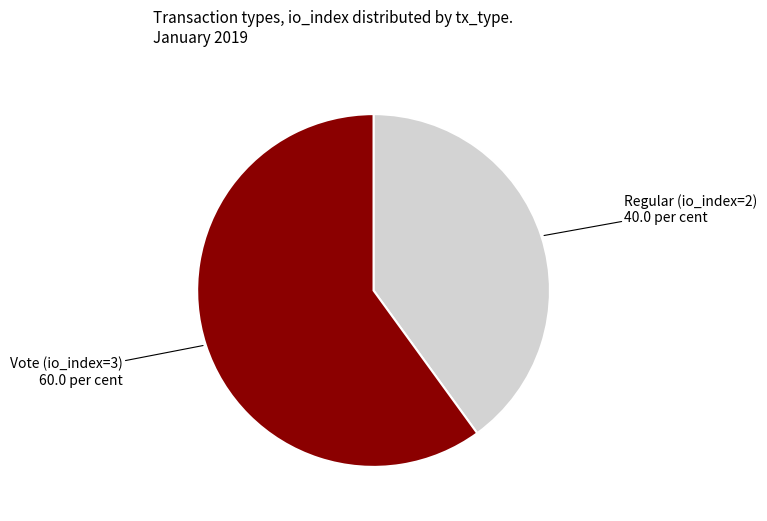

Count the number of slices in the pie.

2